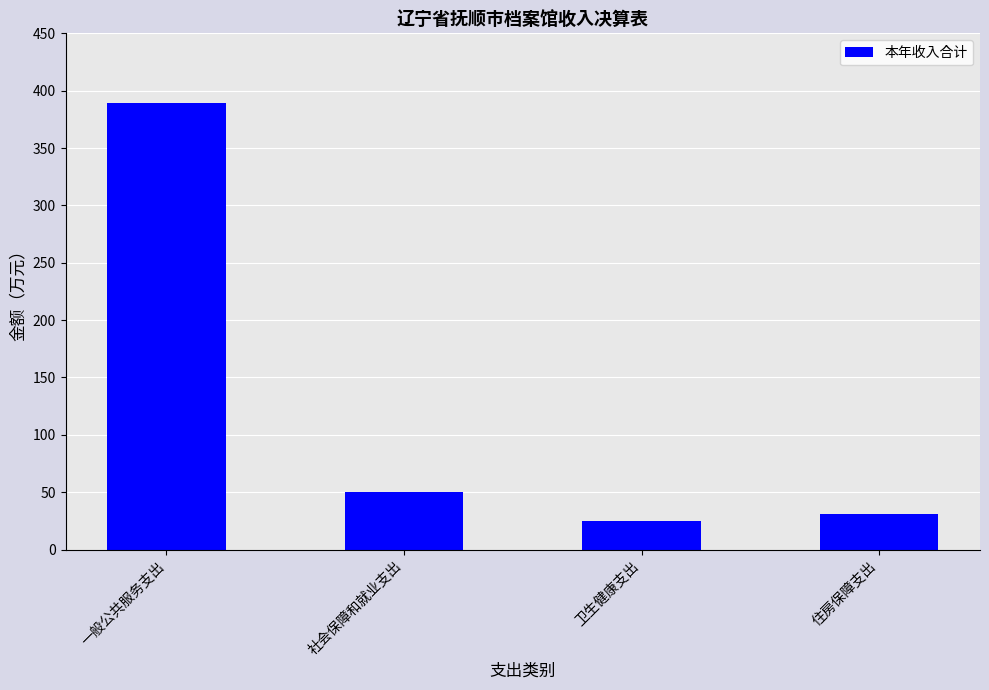

Which has a higher value, 卫生健康支出 or 社会保障和就业支出?

社会保障和就业支出